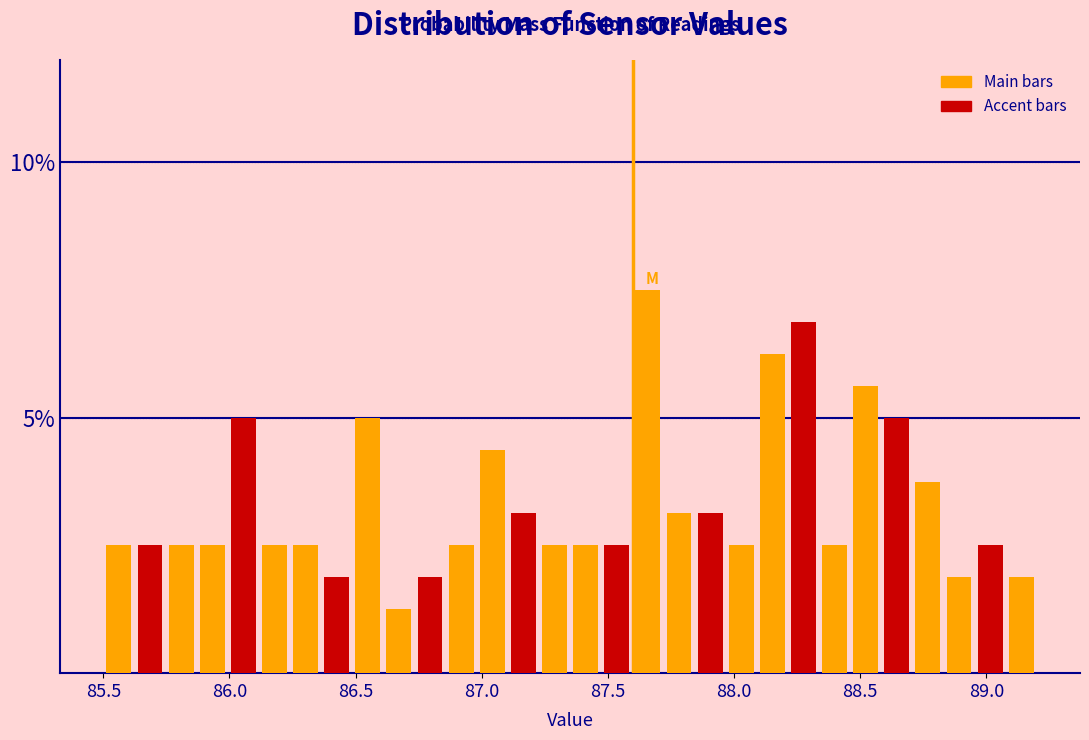

Read against the x-axis, roughly where is the centre of the tallest bar?

87.65